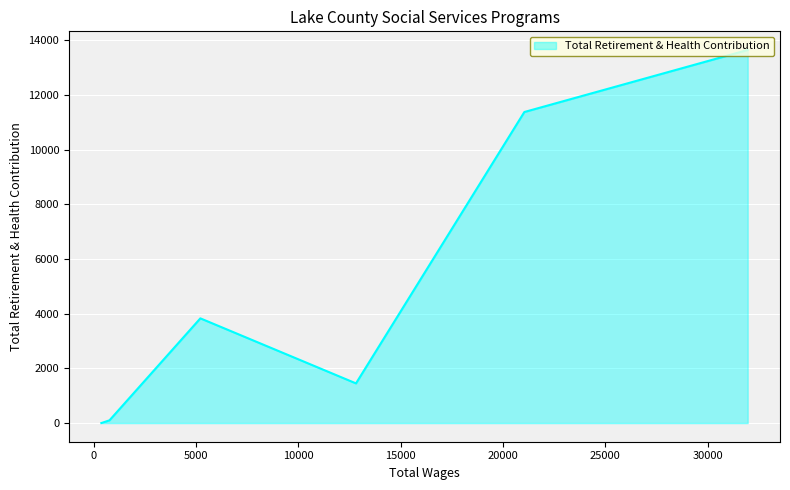

What is the change in value from 31959 to 12811?

-12191